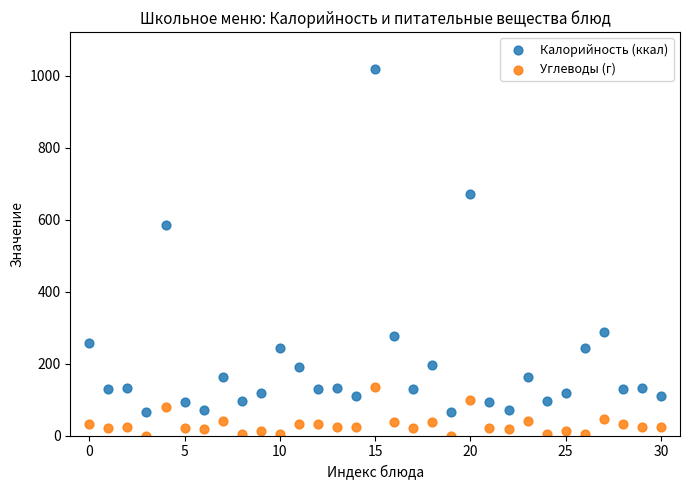

What are all the series names shown in the legend?

Калорийность (ккал), Углеводы (г)